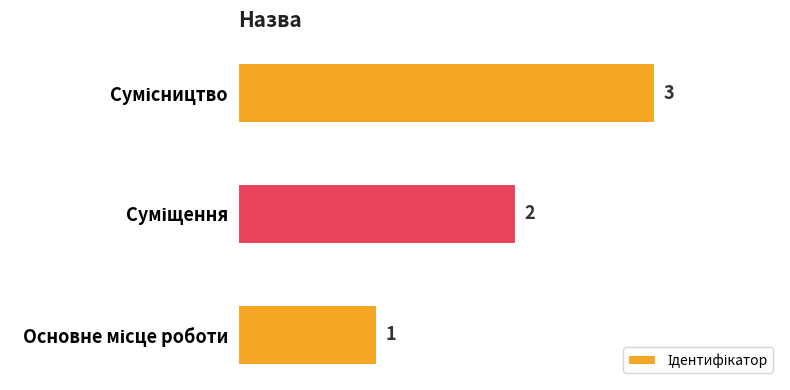

How many categories are shown in the chart?

3